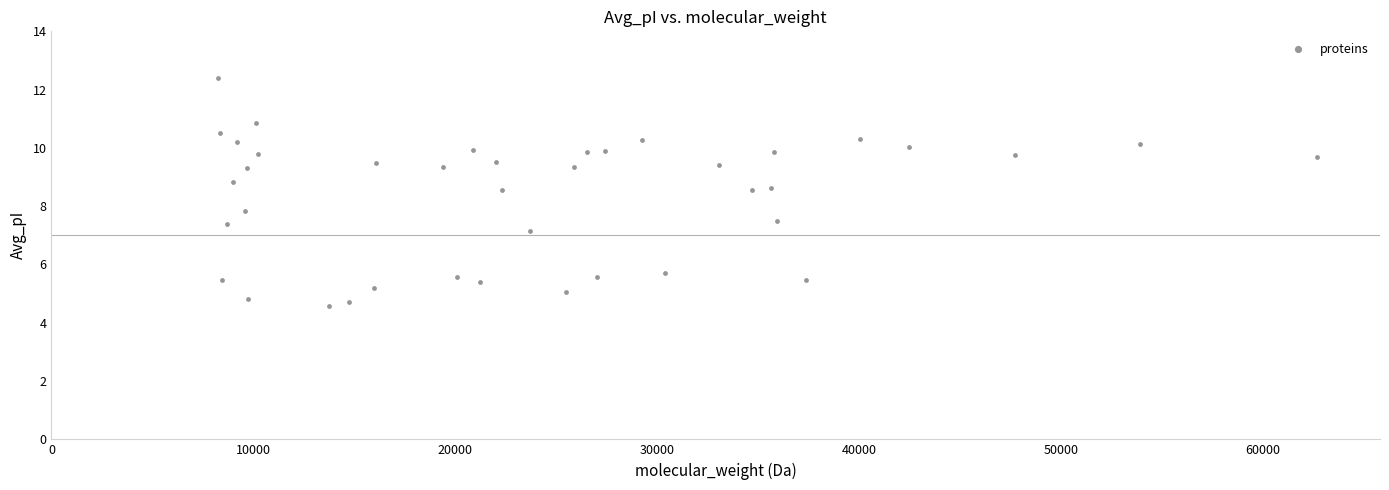

What Y value in the scatter plot is closest to 8?

7.8